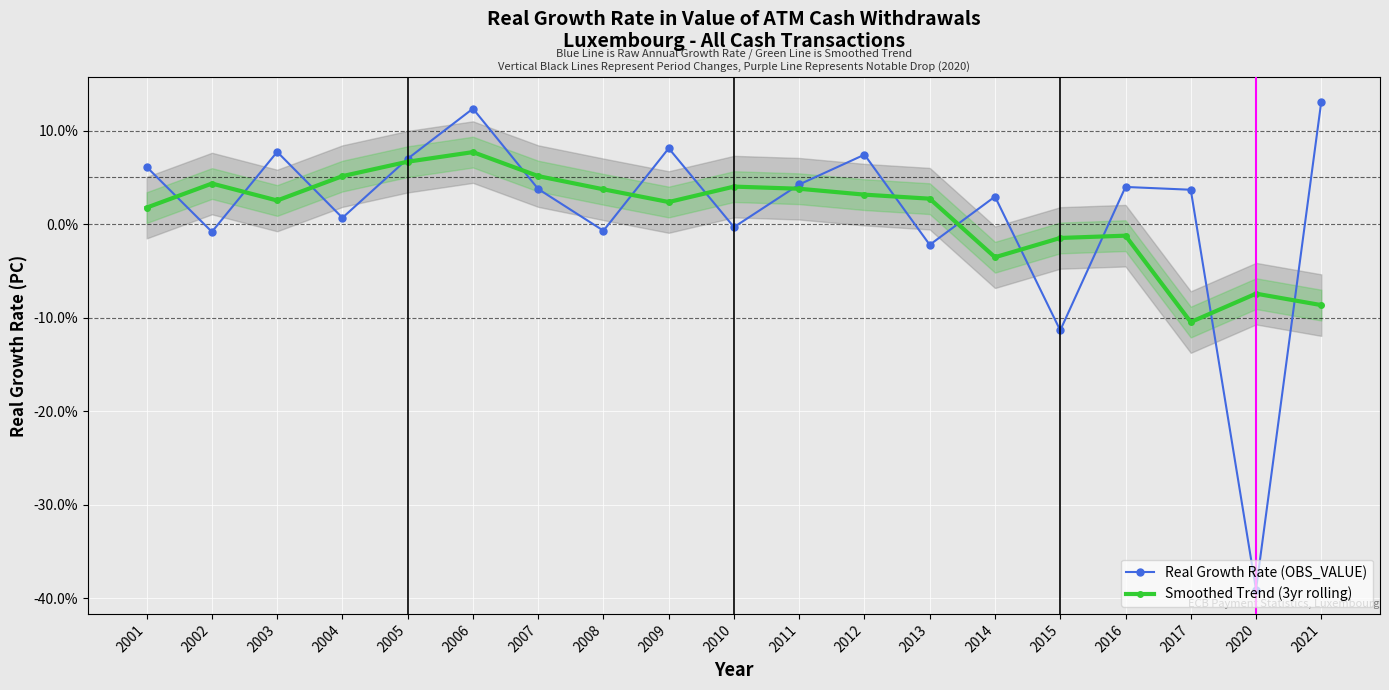

What is the total value across all series at 2017?

-6.8